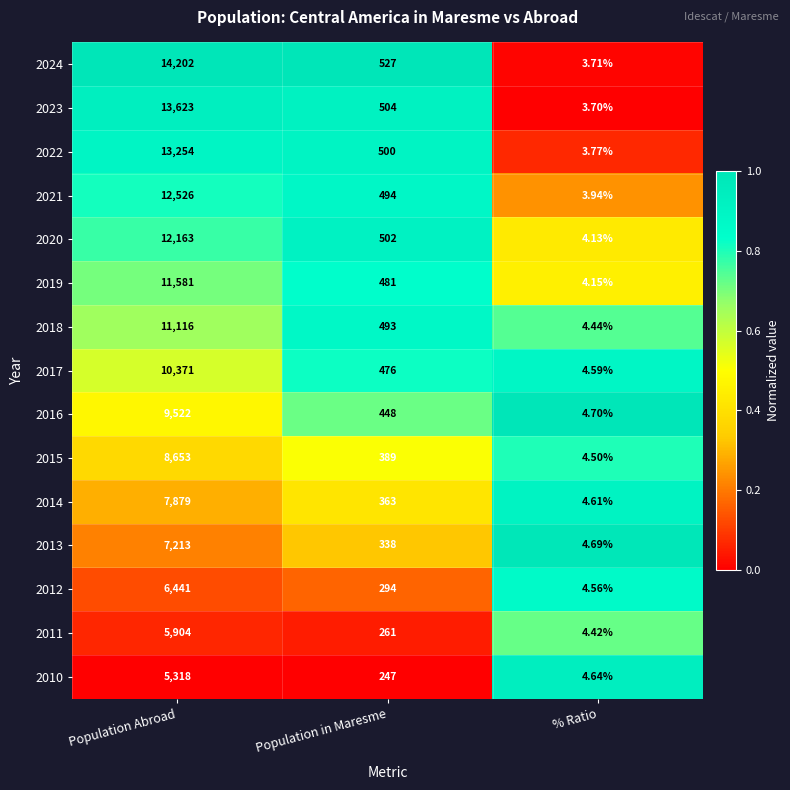

Where is 2011 nearest to the value 2954?

Population in Maresme